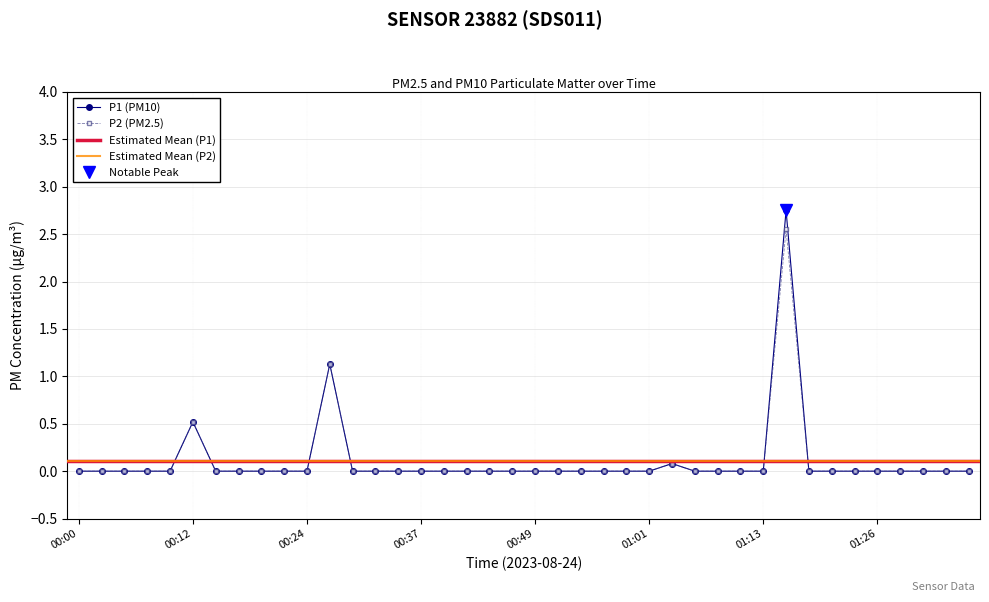

What is the sum of the P2 values at 01:16 and 00:41?

2.5